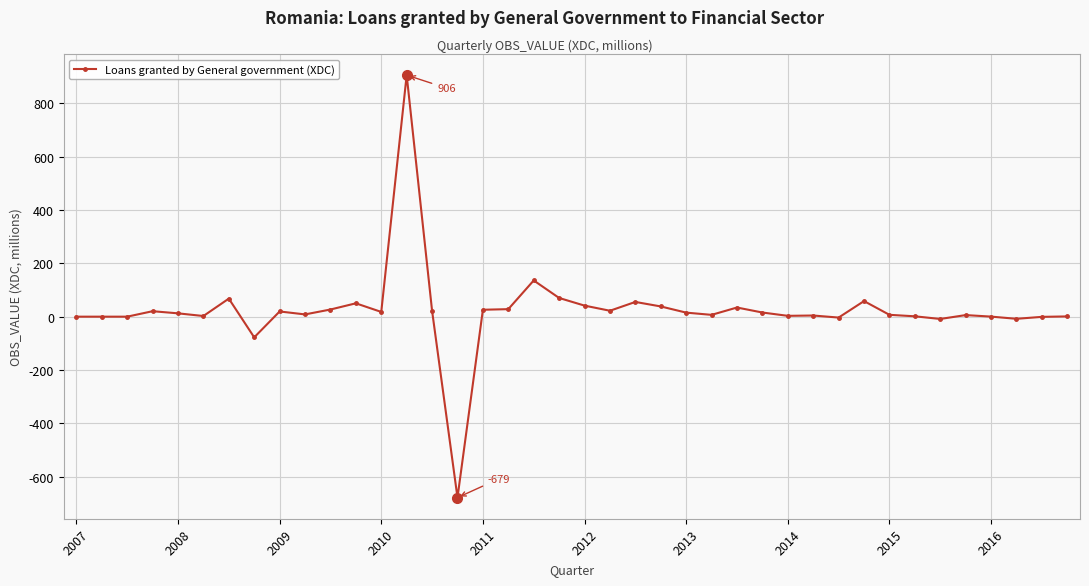

What is the difference between the maximum and minimum values?

1585.3